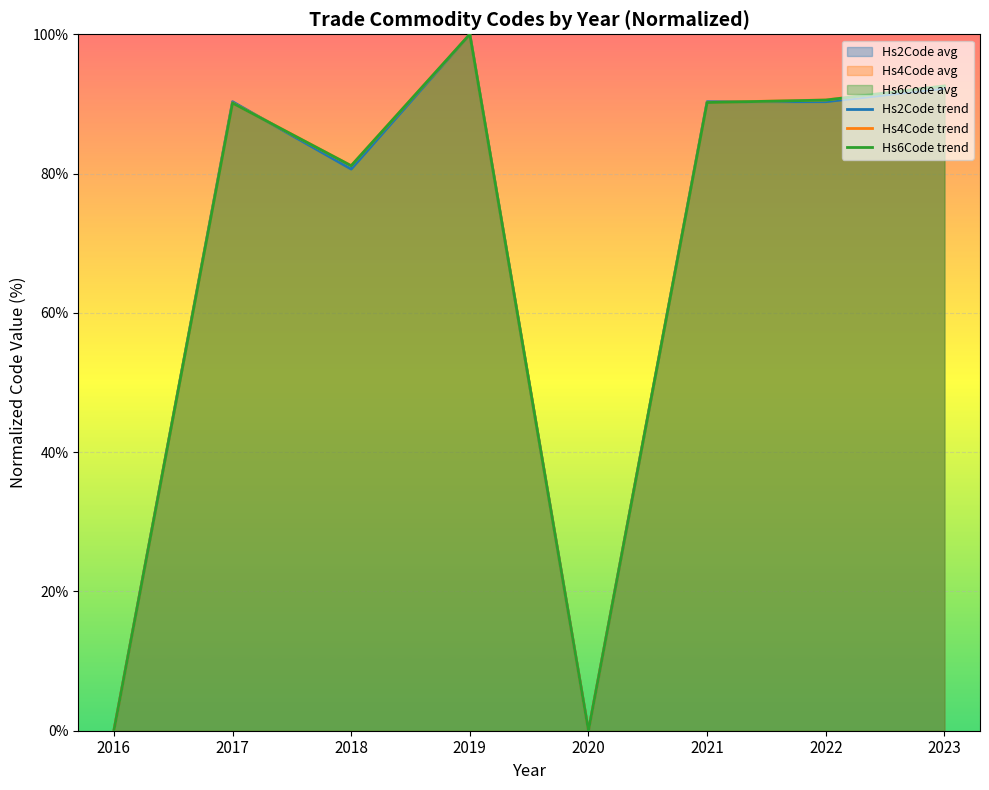

Reading right to left, extract all data points from this chart.

Hs2Code trend: 92.3	90.3	90.3	0.0	100.0	80.6	90.3	0.0
Hs4Code trend: 92.6	90.6	90.2	0.0	100.0	81.1	90.2	0.0
Hs6Code trend: 92.6	90.6	90.2	0.0	100.0	81.1	90.1	0.0